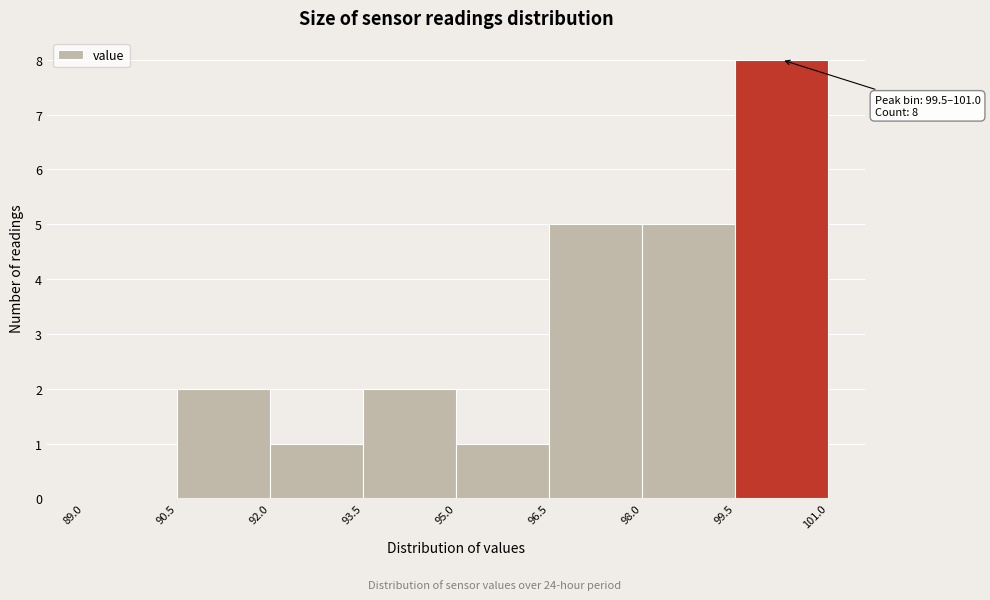

Which range on the x-axis has the tallest bar?

99.5 to 101.0